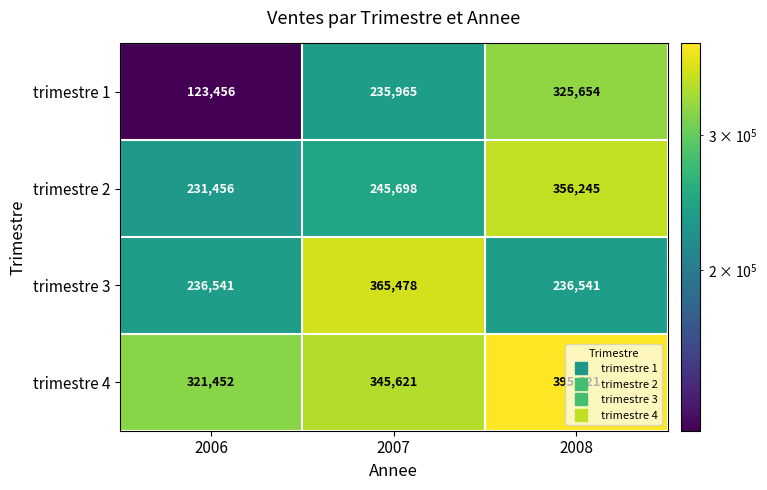

List the labels in order of trimestre 1 value, largest first.

2008, 2007, 2006